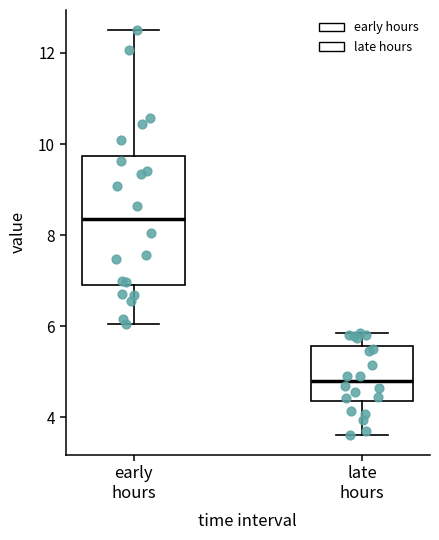

Which box's median line is the highest?

early hours